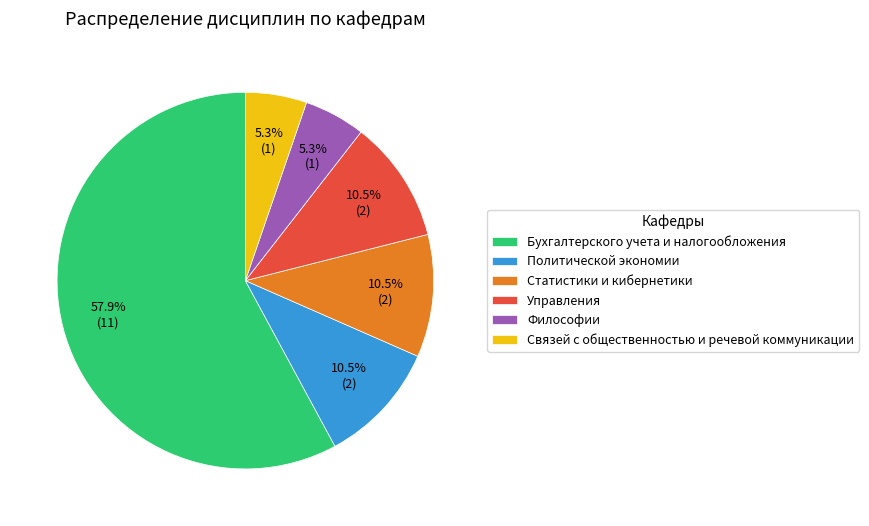

What portion of the pie excludes Управления?

89.5%